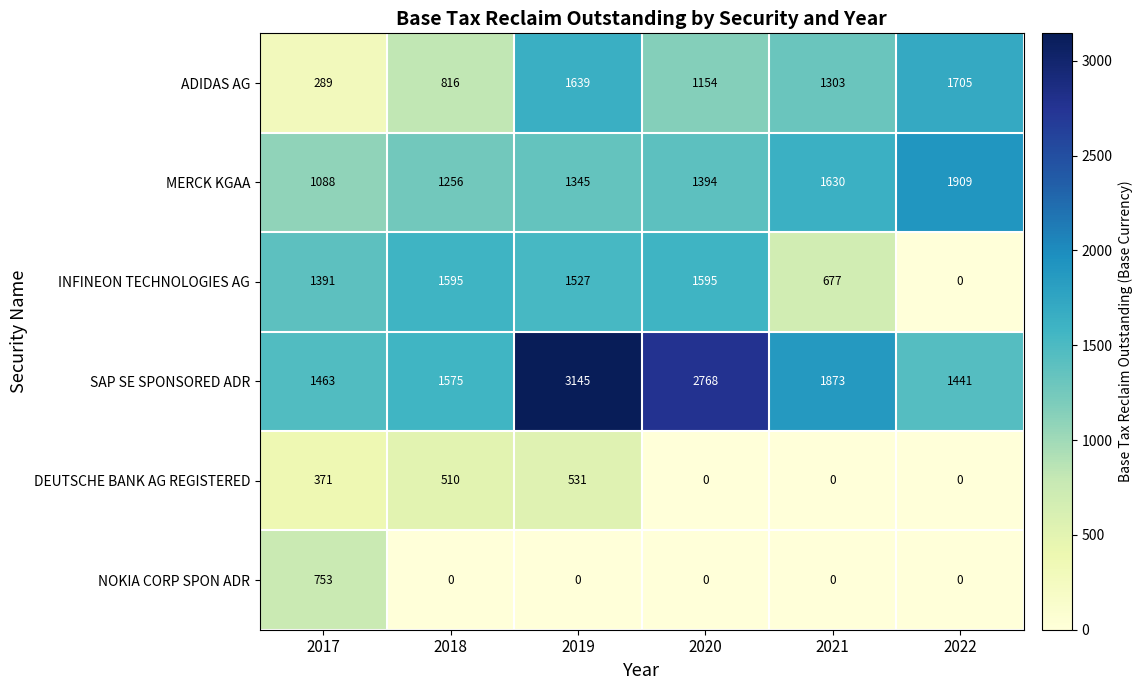

Where does the SAP SE SPONSORED ADR series first go above 1873?

2019